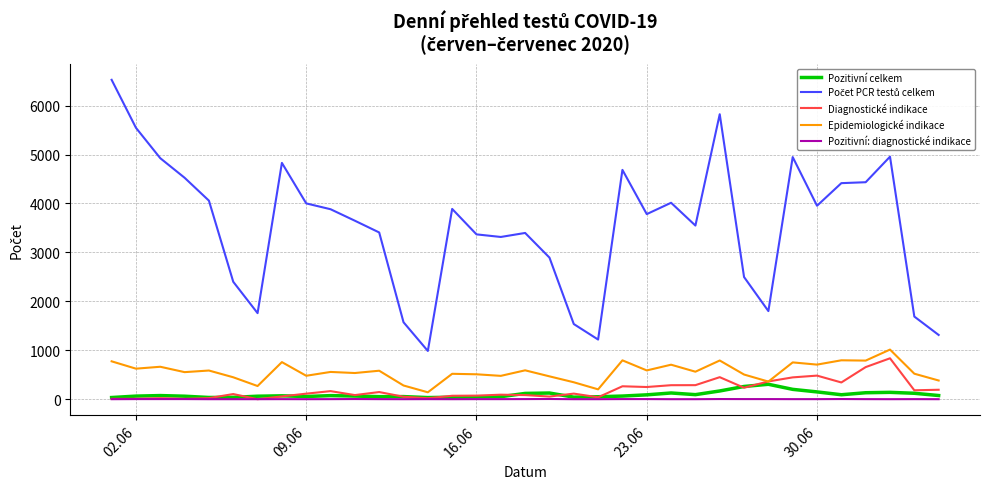

What is the maximum value for Pozitivní celkem?

305